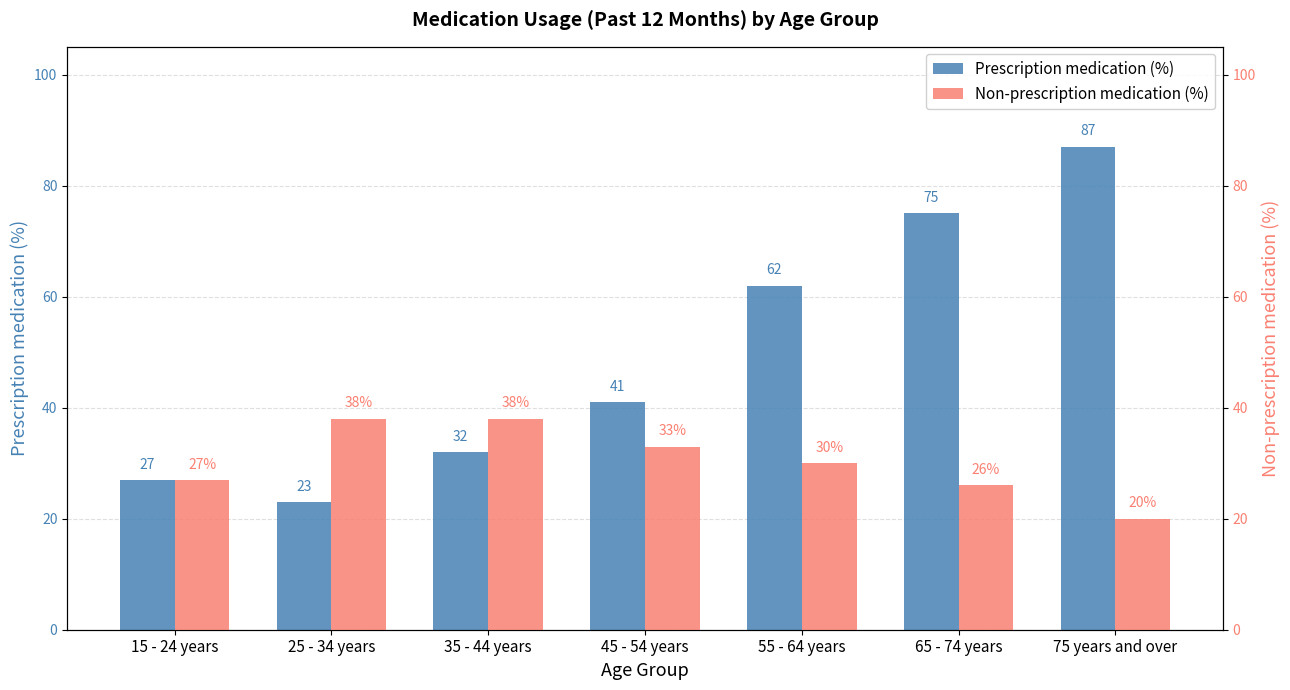

What is the difference between the second highest and second lowest values in the Non-prescription medication (%) series?

12